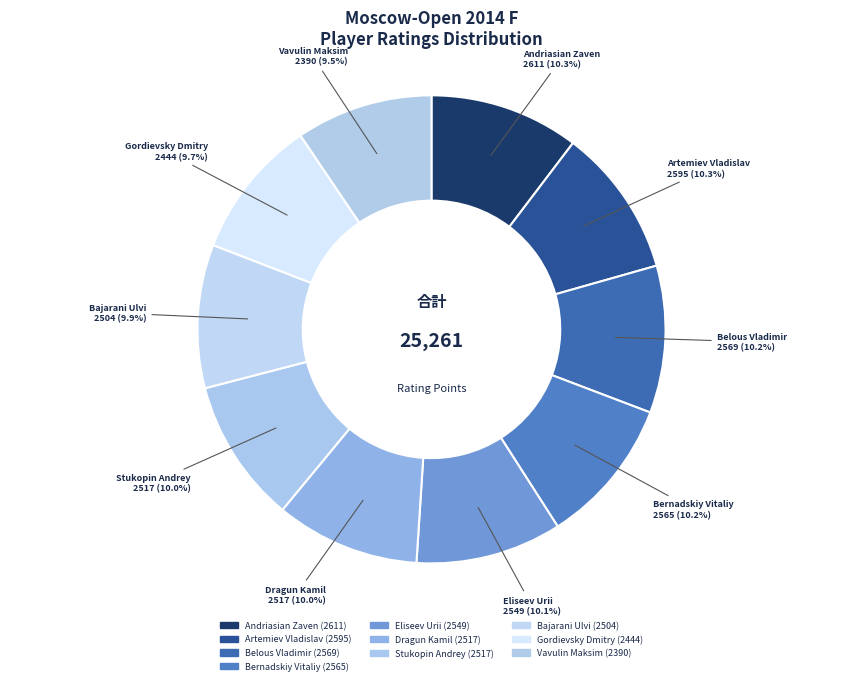

To the nearest percent, what is the difference between the largest and smallest slice percentages?

1%